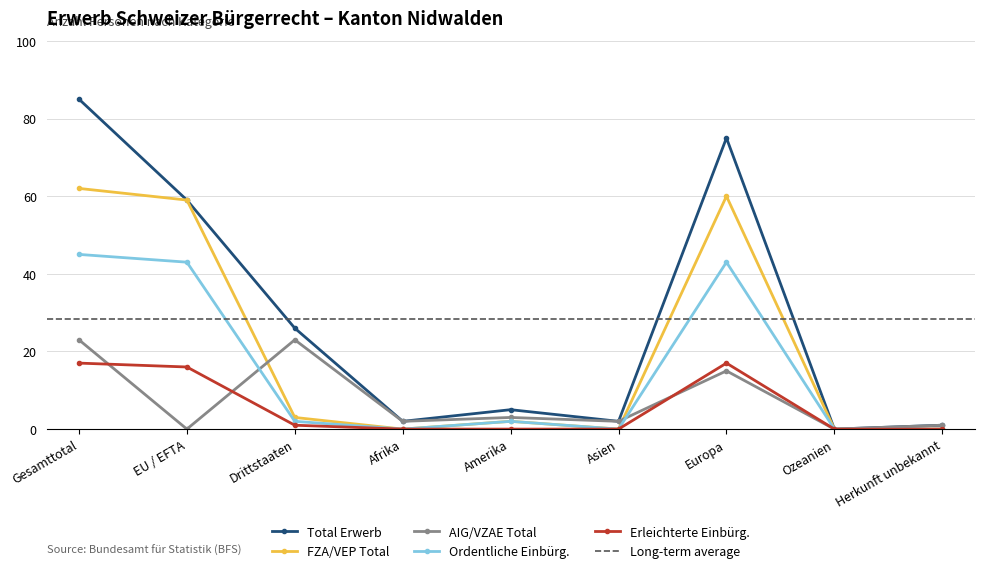

What is the sum of all Total Erwerb values?

255